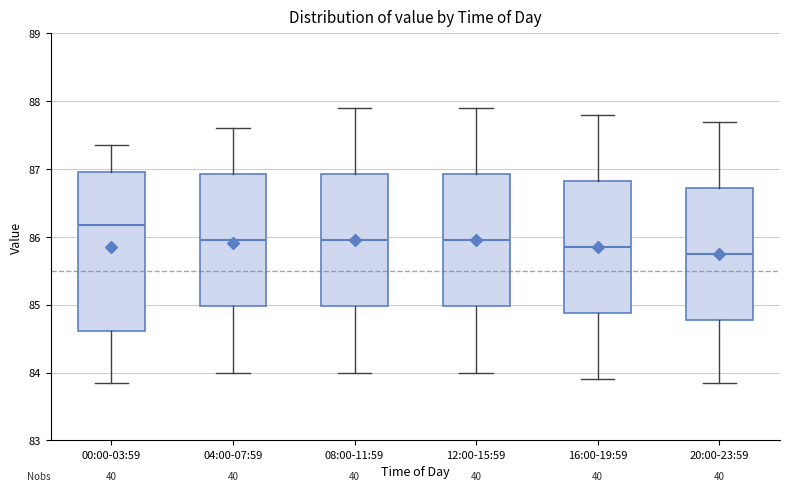

Comparing the boxes themselves (not the whiskers), which one is the tallest?

00:00-03:59